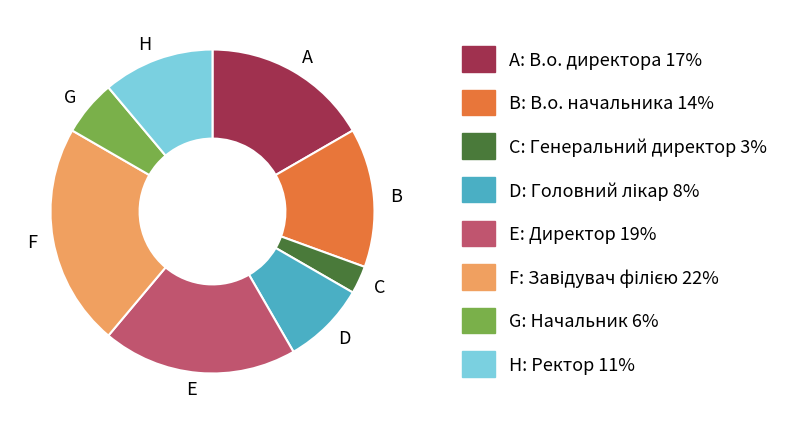

Is there any slice that represents more than half of the pie?

No